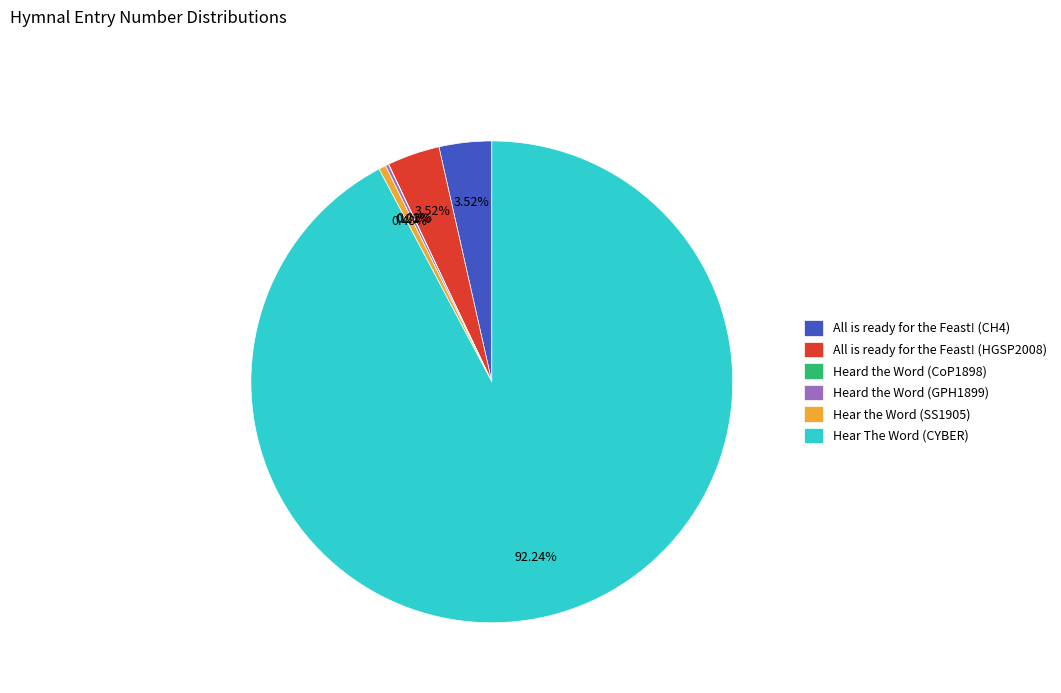

To the nearest percent, what percentage of the pie is All is ready for the Feast! (HGSP2008)?

4%